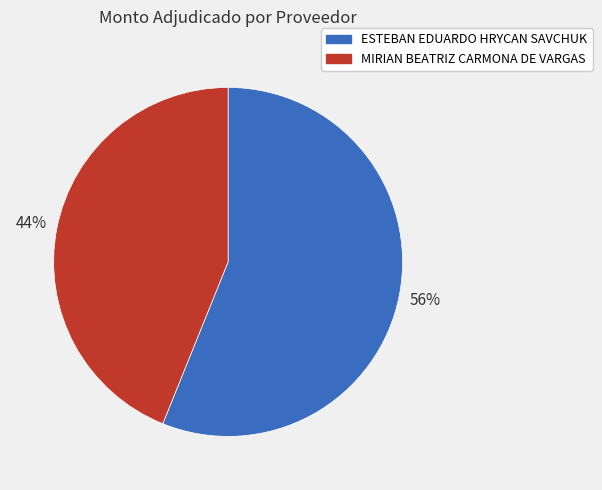

Between ESTEBAN EDUARDO HRYCAN SAVCHUK and MIRIAN BEATRIZ CARMONA DE VARGAS, which is larger?

ESTEBAN EDUARDO HRYCAN SAVCHUK